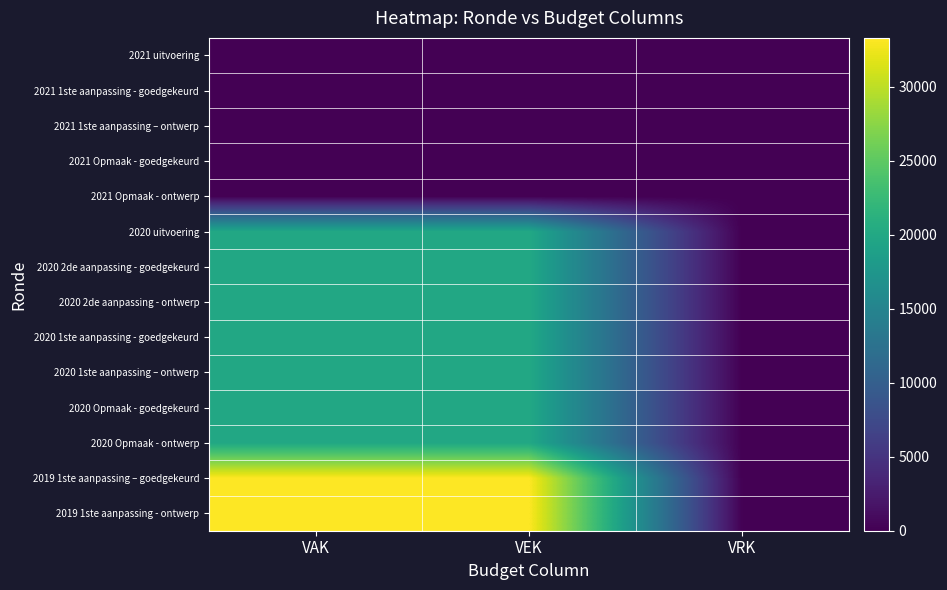

Which series has the largest total across all categories?

2019 1ste aanpassing – goedgekeurd